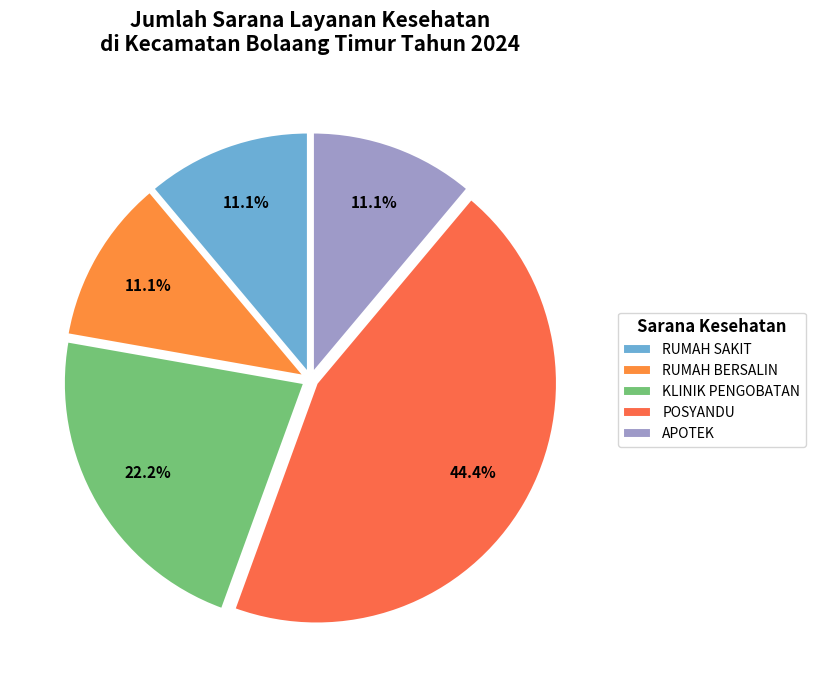

How many slices are in this pie chart?

5